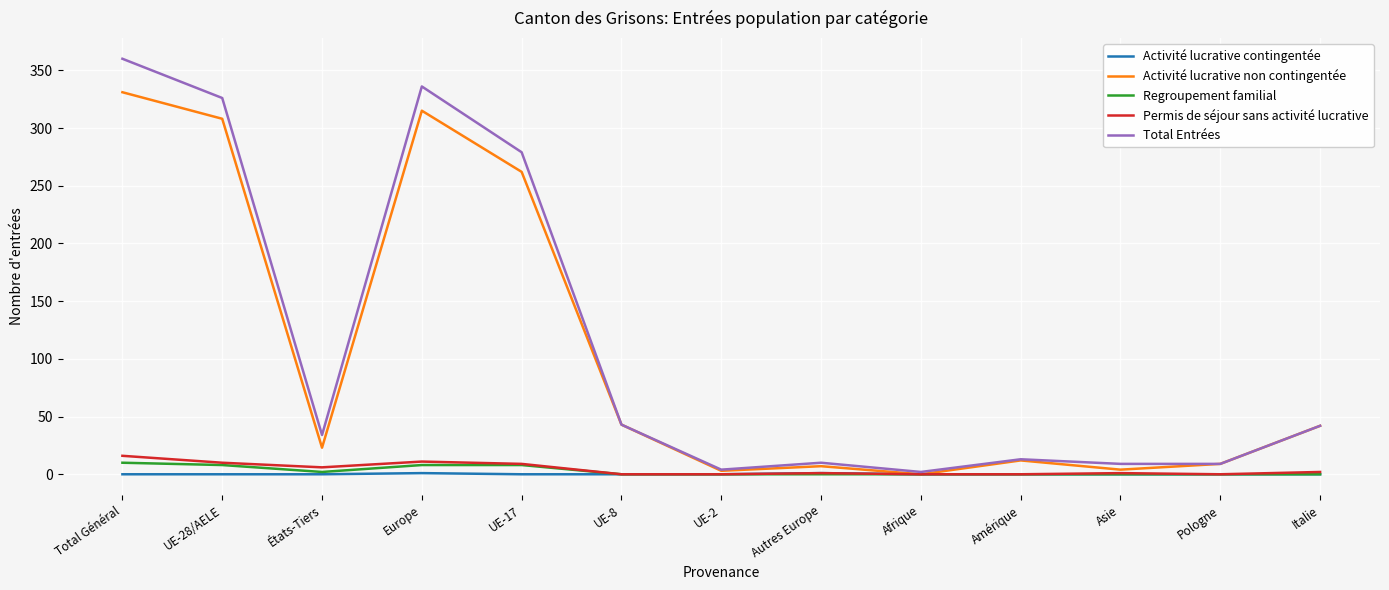

The Total Entrées series shows 9 at Pologne. True or false?

True